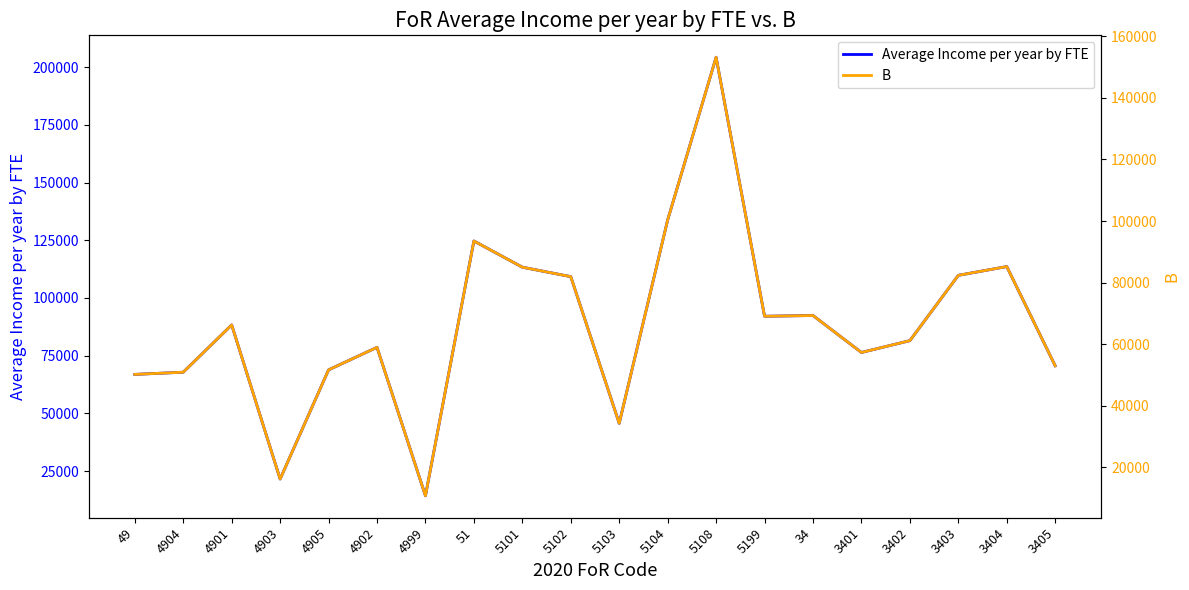

True or false: Average Income per year by FTE and B intersect in this chart.

False